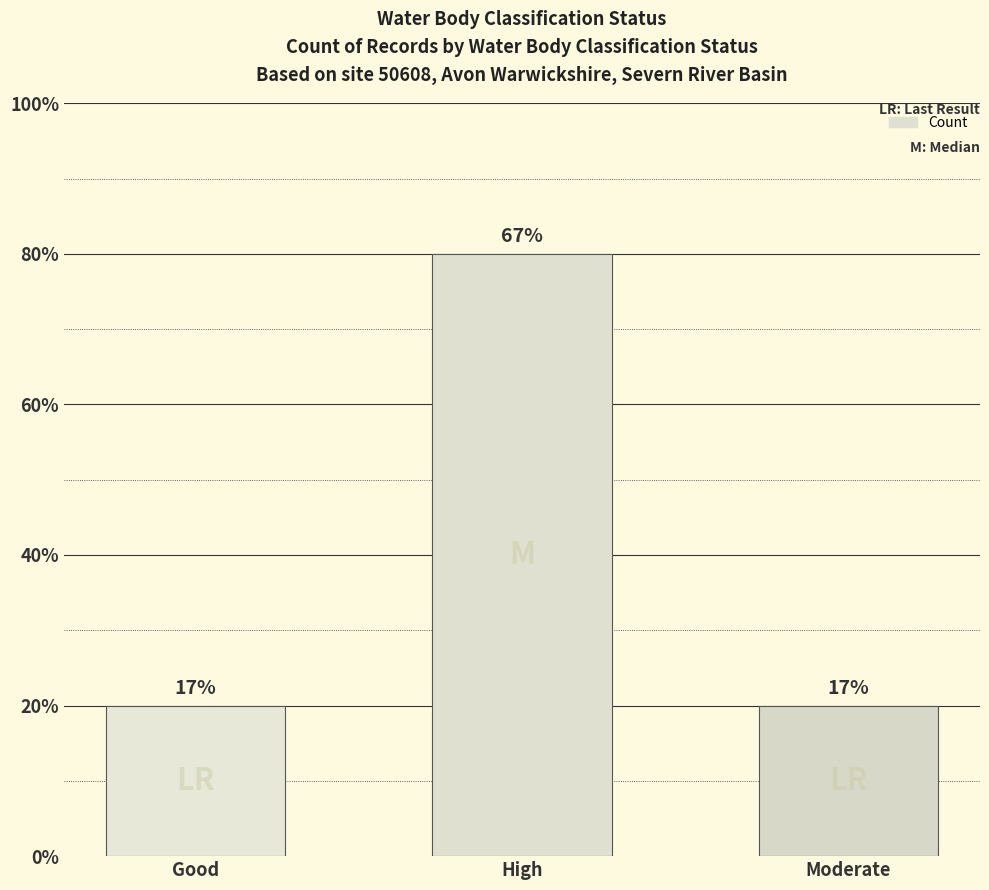

Are the bars horizontal?

No